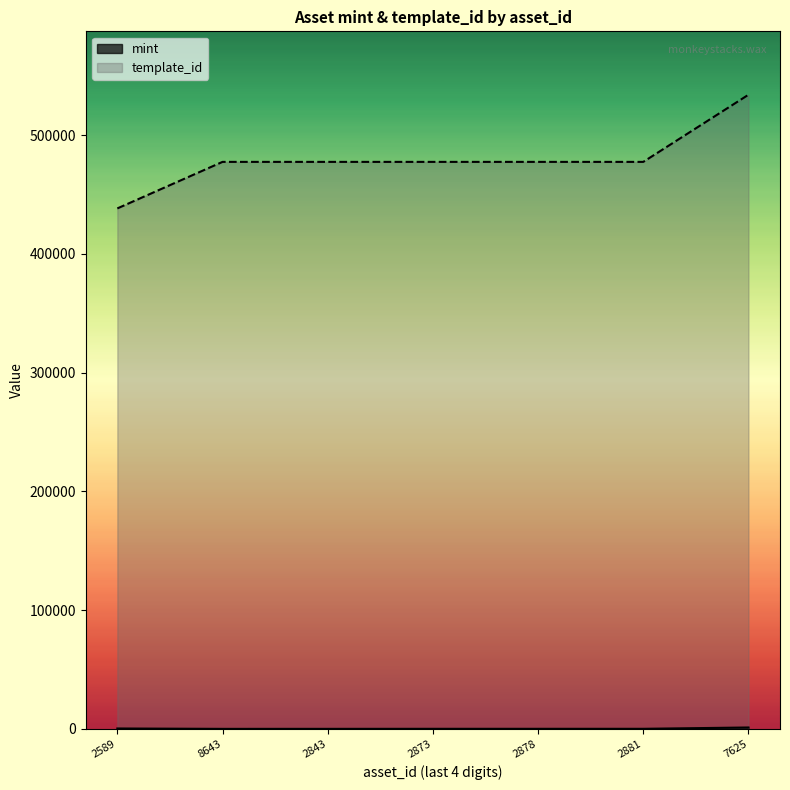

True or false: template_id and mint cross at least once.

False